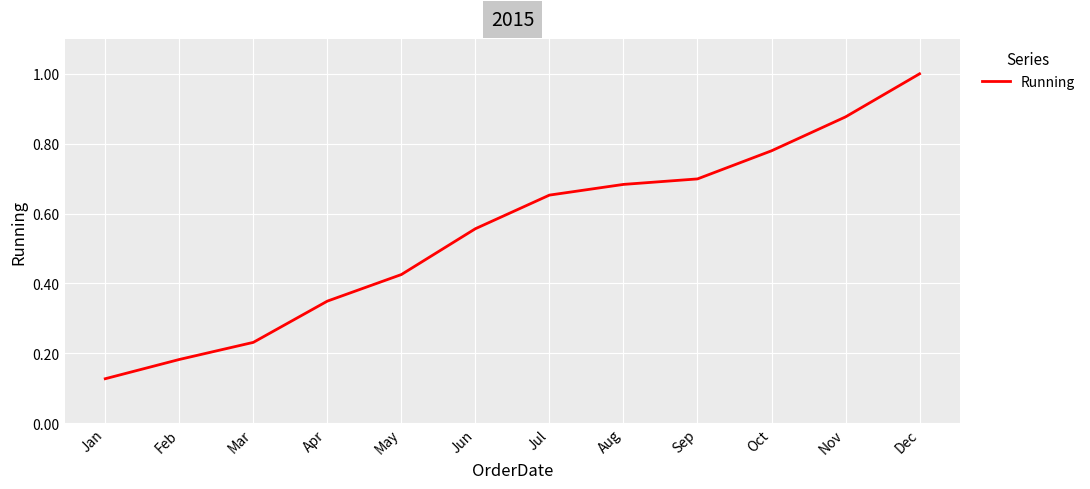

What is the change in value from Jan to Apr?

+0.2